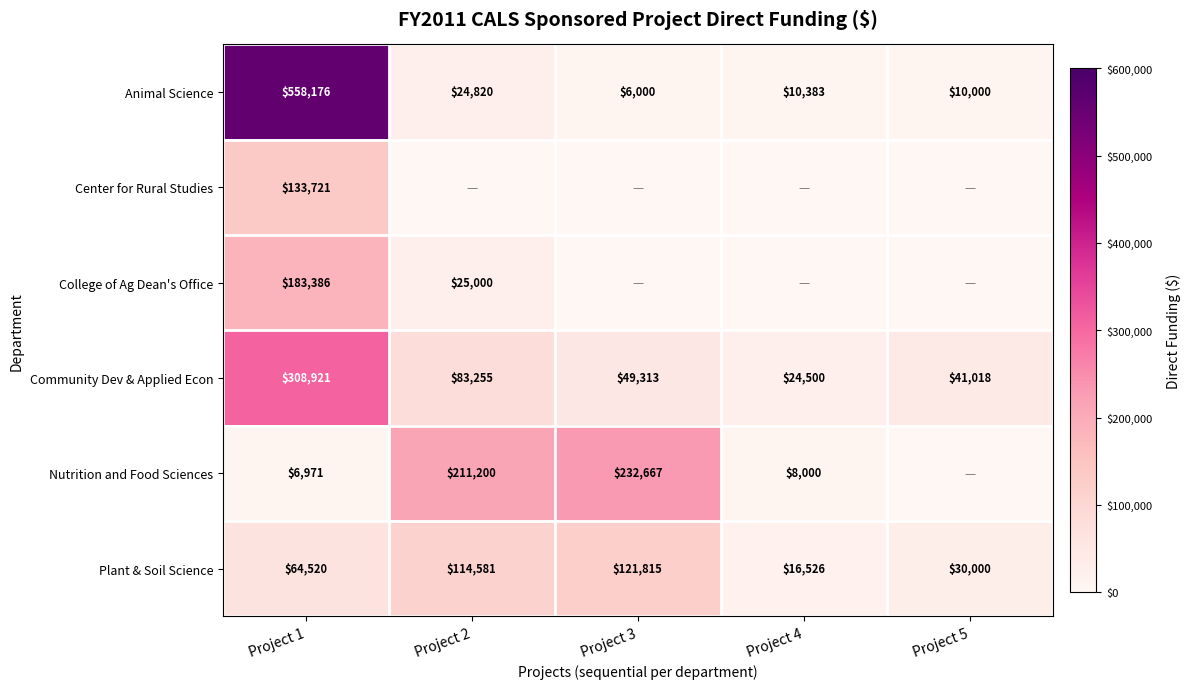

Rank the categories by Plant & Soil Science value from highest to lowest.

Project 3, Project 2, Project 1, Project 5, Project 4